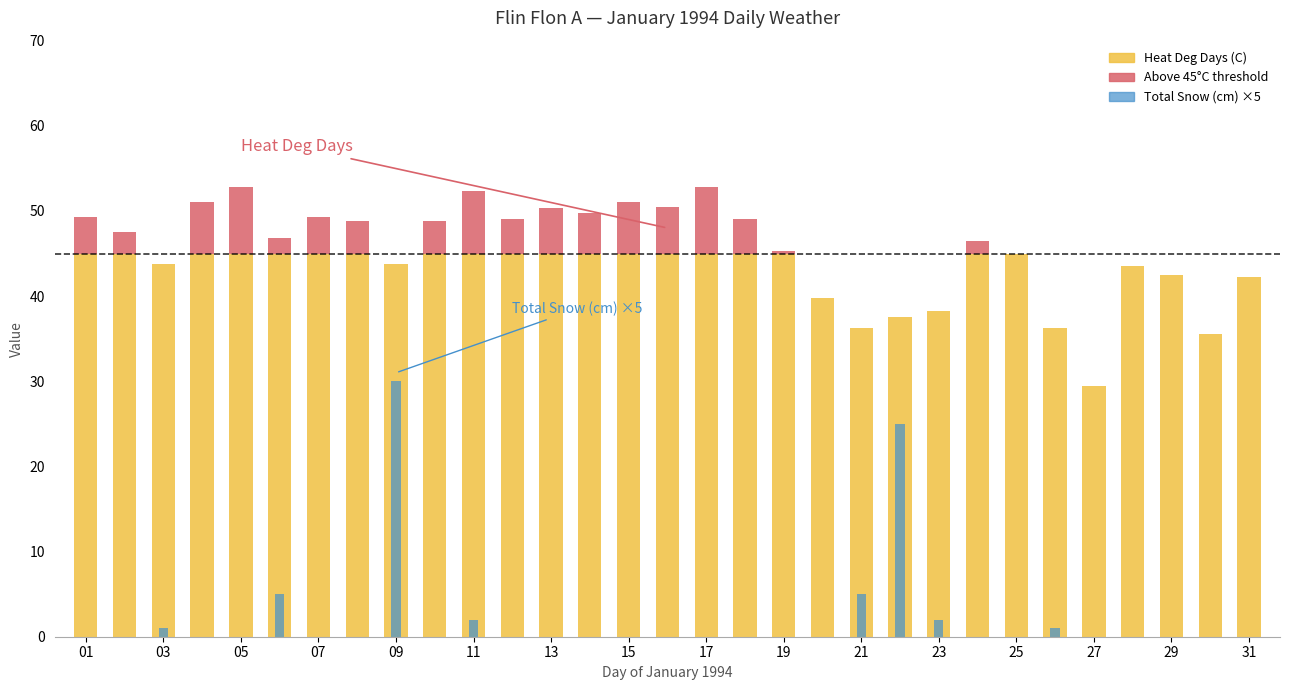

How many data points in Total Snow (cm) are above 0?

8